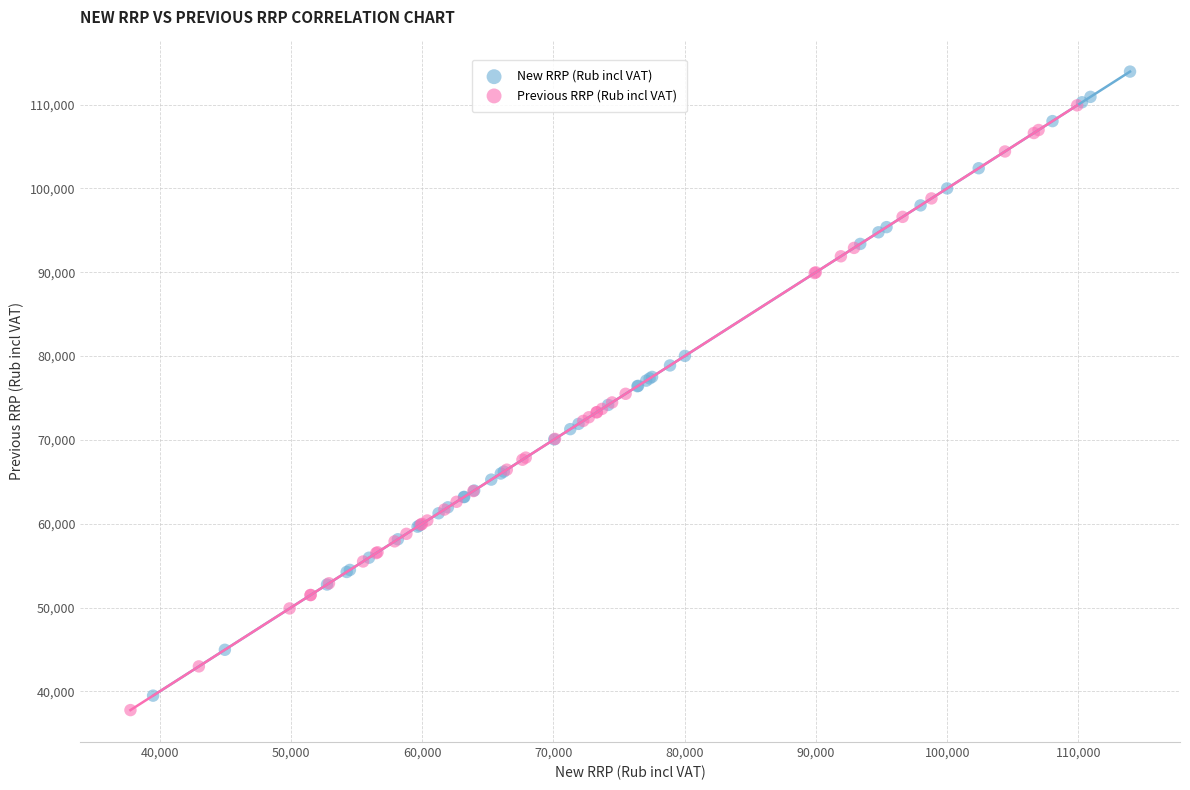

What are all the series names shown in the legend?

New RRP (Rub incl VAT), Previous RRP (Rub incl VAT)